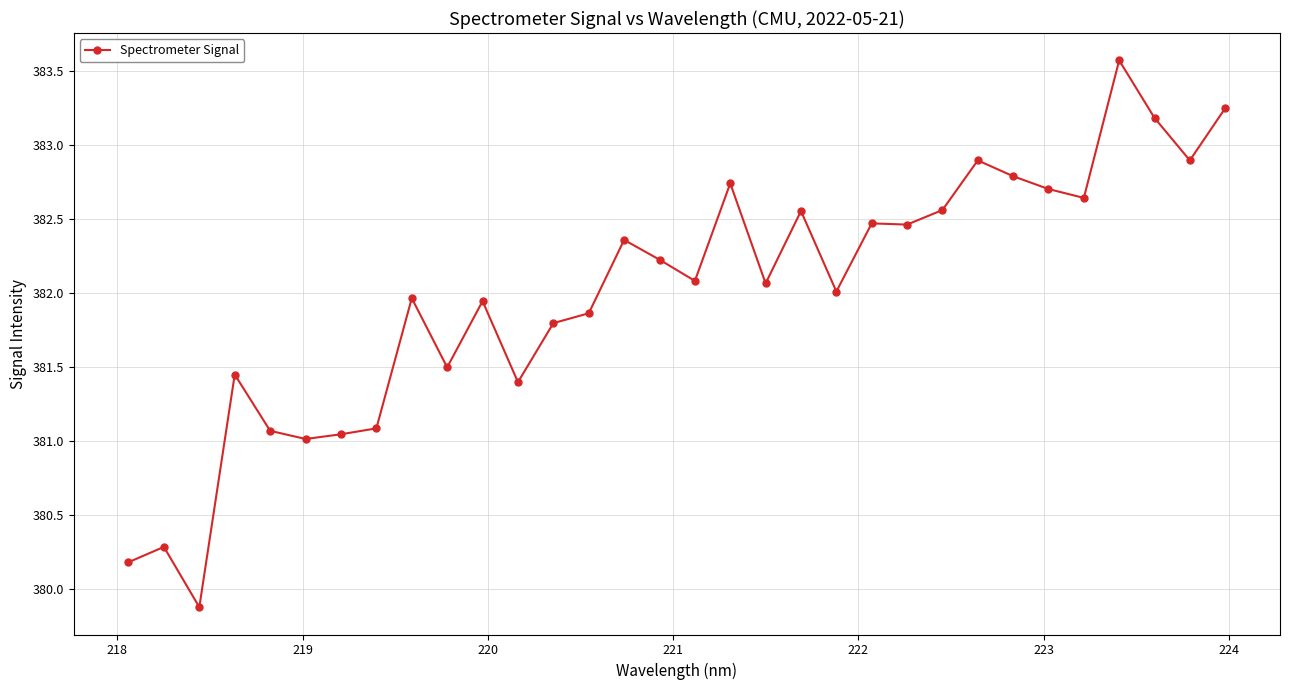

How many distinct data groups are displayed?

1